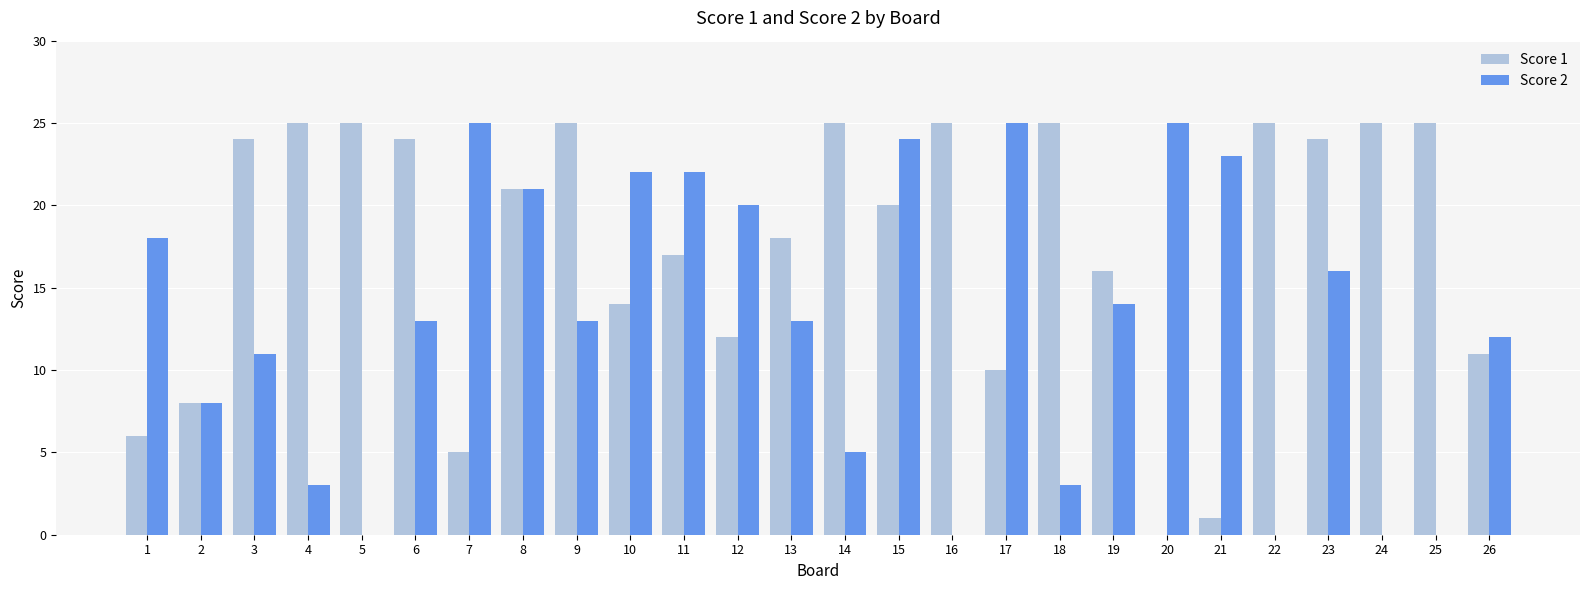

Reading left to right, list all the values displayed in this chart.

Score 1: 1=6	2=8	3=24	4=25	5=25	6=24	7=5	8=21	9=25	10=14	11=17	12=12	13=18	14=25	15=20	16=25	17=10	18=25	19=16	20=0	21=1	22=25	23=24	24=25	25=25	26=11
Score 2: 1=18	2=8	3=11	4=3	5=0	6=13	7=25	8=21	9=13	10=22	11=22	12=20	13=13	14=5	15=24	16=0	17=25	18=3	19=14	20=25	21=23	22=0	23=16	24=0	25=0	26=12